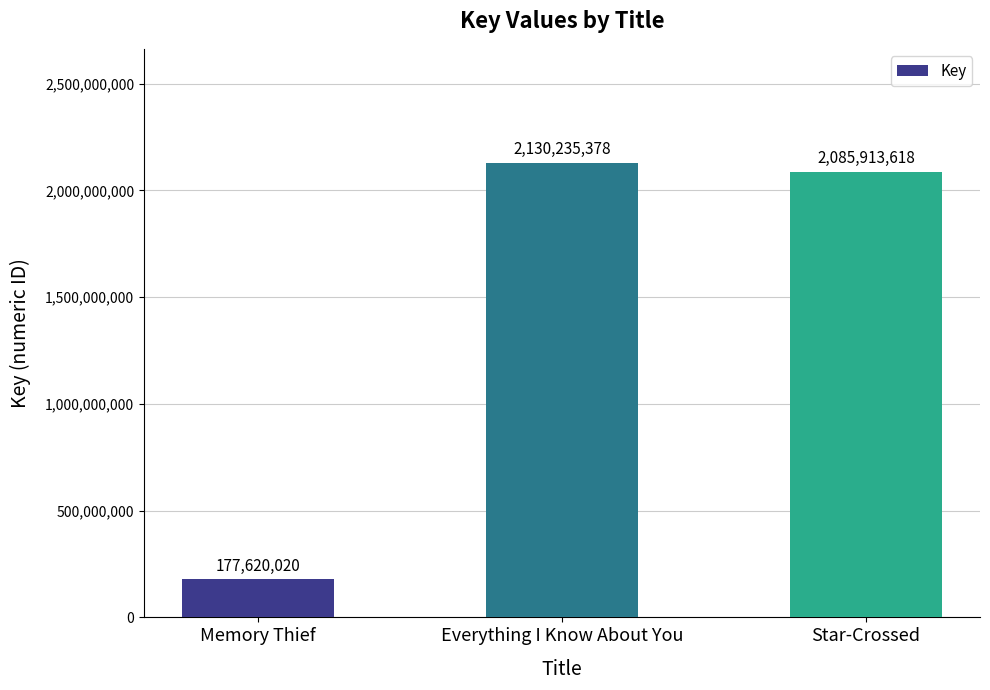

Are the bars horizontal?

No